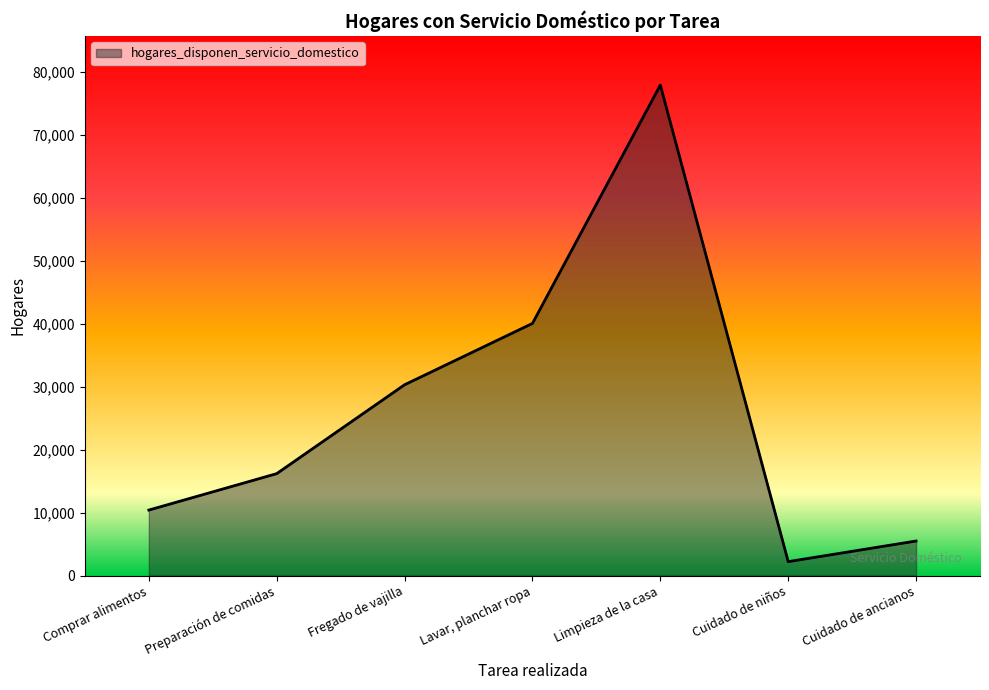

Read the value at Cuidado de ancianos, to the nearest 100.

5500